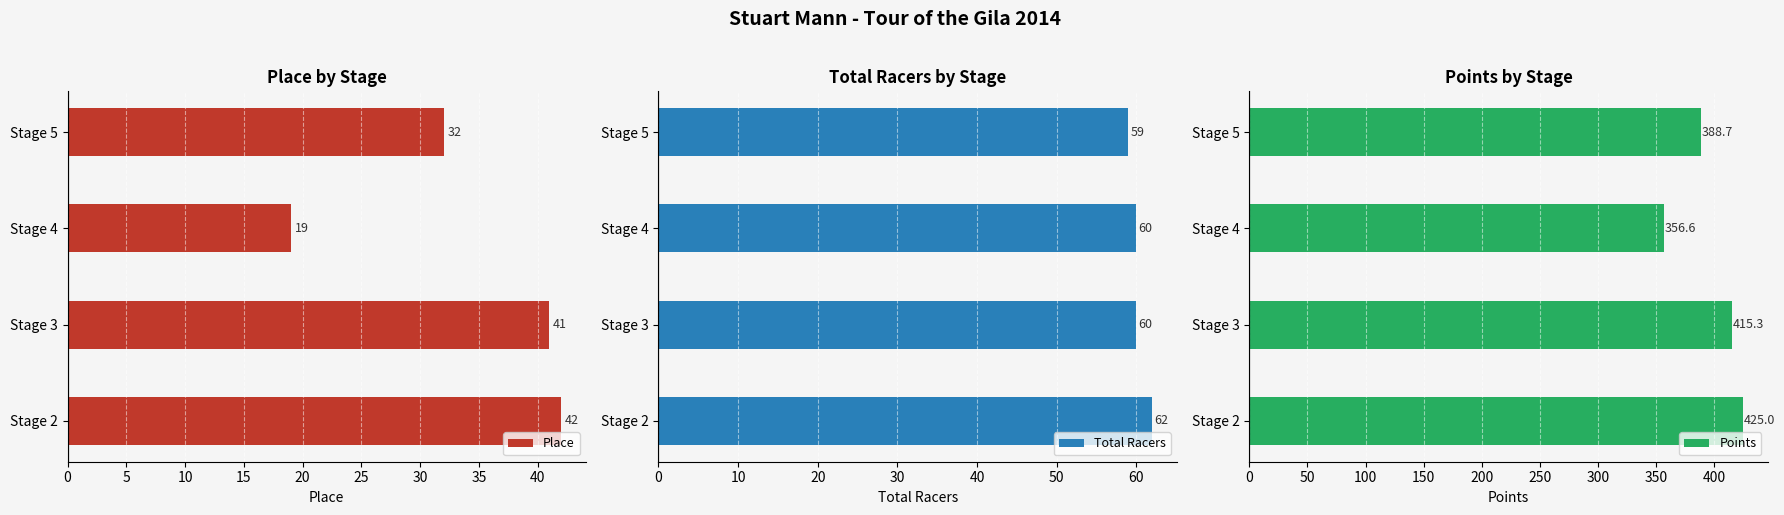

Is it true that Place equals 58.2 at Stage 3?

False